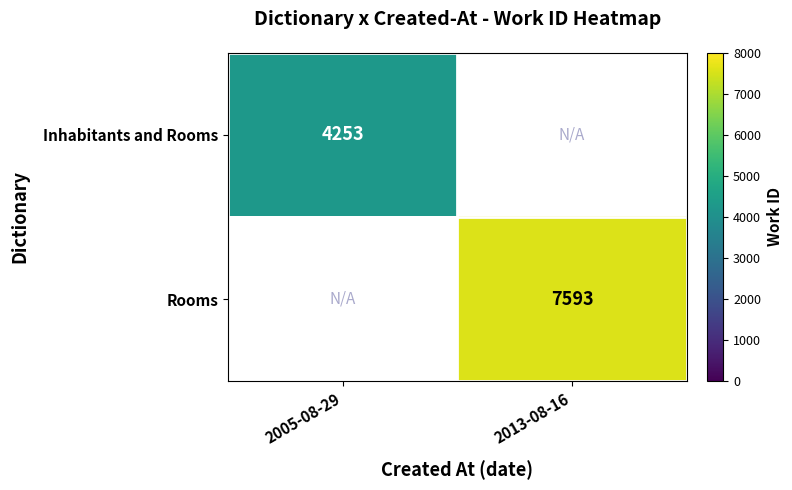

True or false: Inhabitants and Rooms has a value of 4253 at 2005-08-29.

True